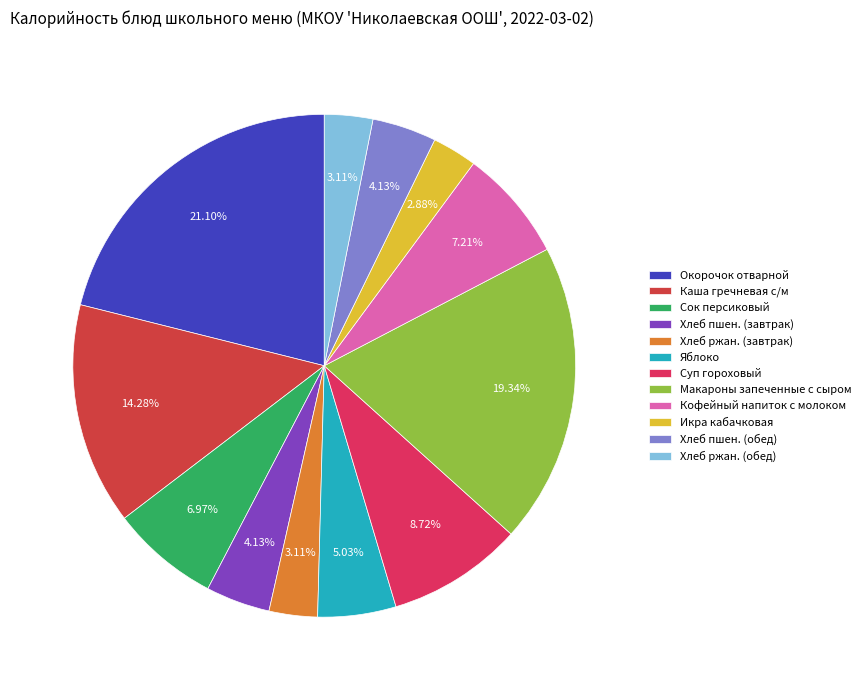

What percentage is the Окорочок отварной slice, to the nearest percent?

21%